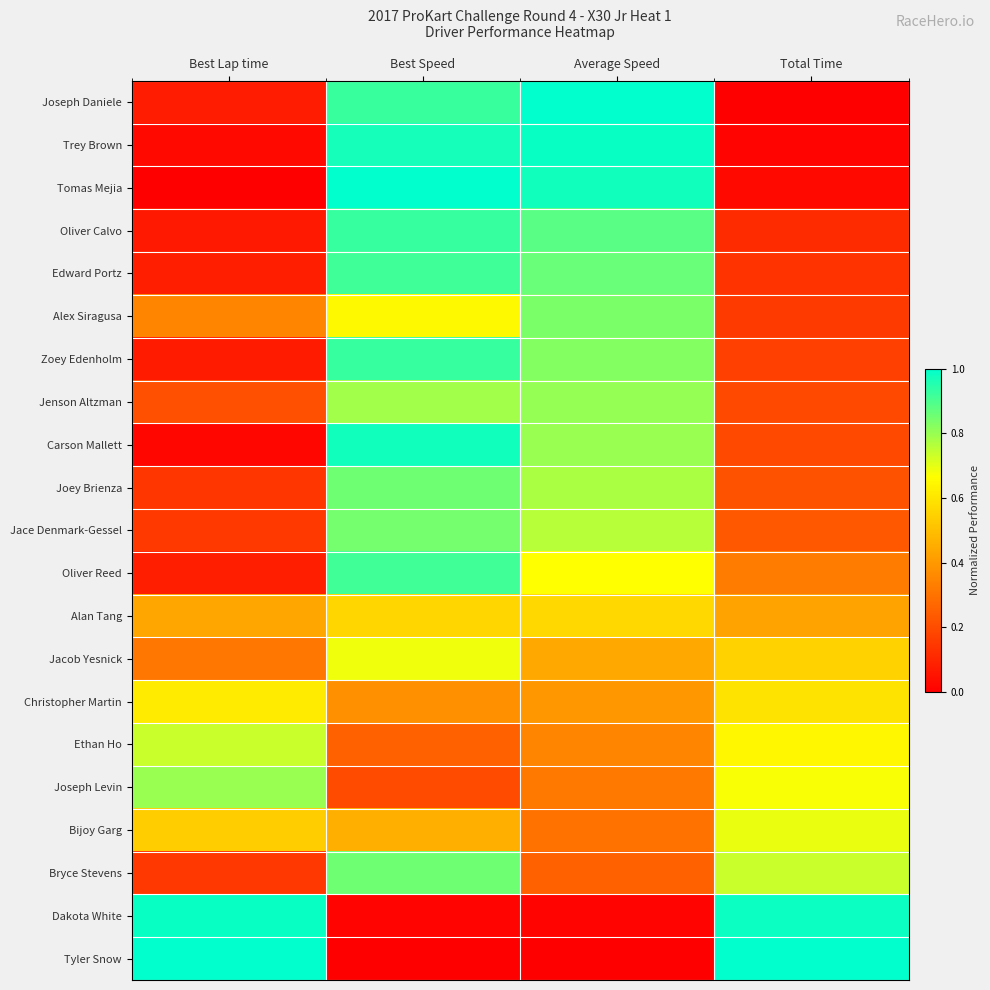

List the series in order of their peak value, highest first.

Joseph Daniele, Tomas Mejia, Tyler Snow, Trey Brown, Dakota White, Carson Mallett, Oliver Calvo, Zoey Edenholm, Edward Portz, Oliver Reed, Joey Brienza, Bryce Stevens, Jace Denmark-Gessel, Alex Siragusa, Jenson Altzman, Joseph Levin, Ethan Ho, Bijoy Garg, Jacob Yesnick, Christopher Martin, Alan Tang